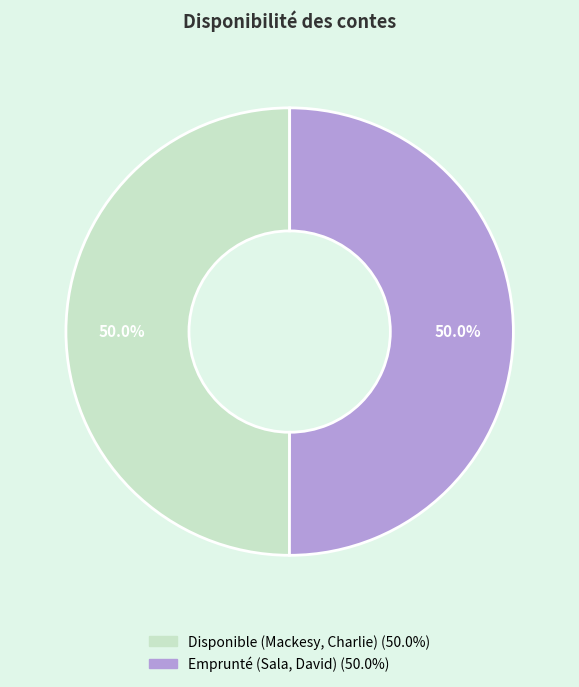

Count the number of slices in the pie.

2